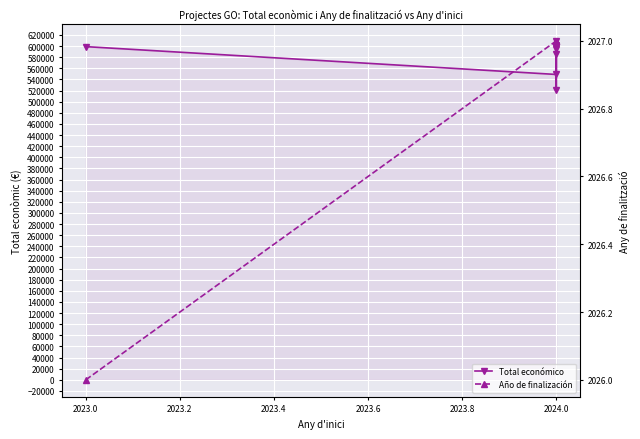

Rank the series by their maximum value, from highest to lowest.

Total económico, Año de finalización